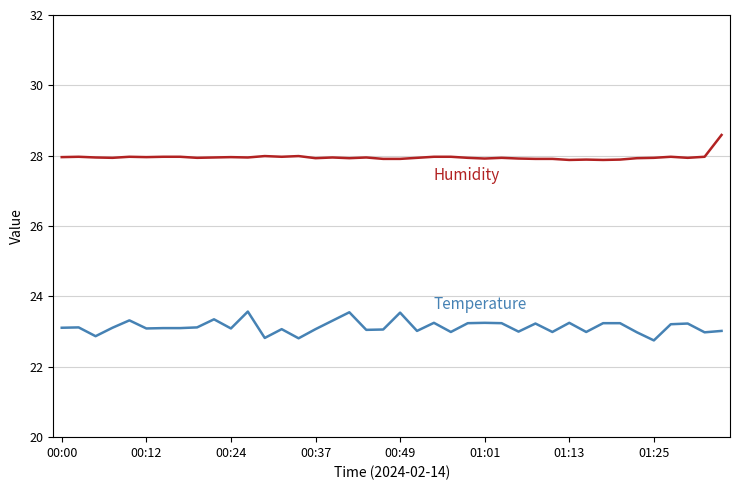

What is the smallest value displayed?

22.8